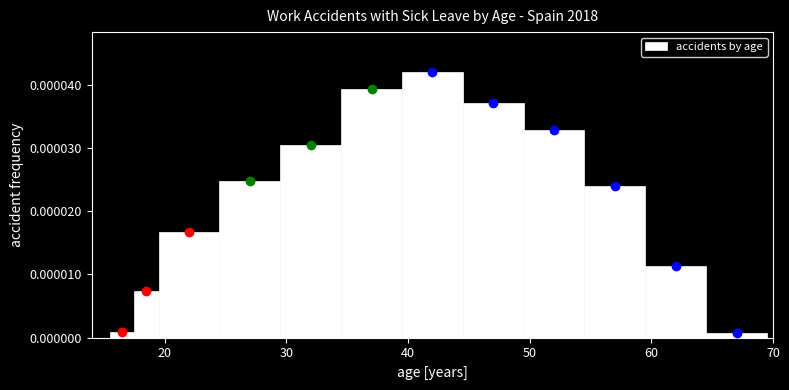

Around what value on the x-axis is the tallest bar? Give the approximate position of its centre, as read against the axis.

42